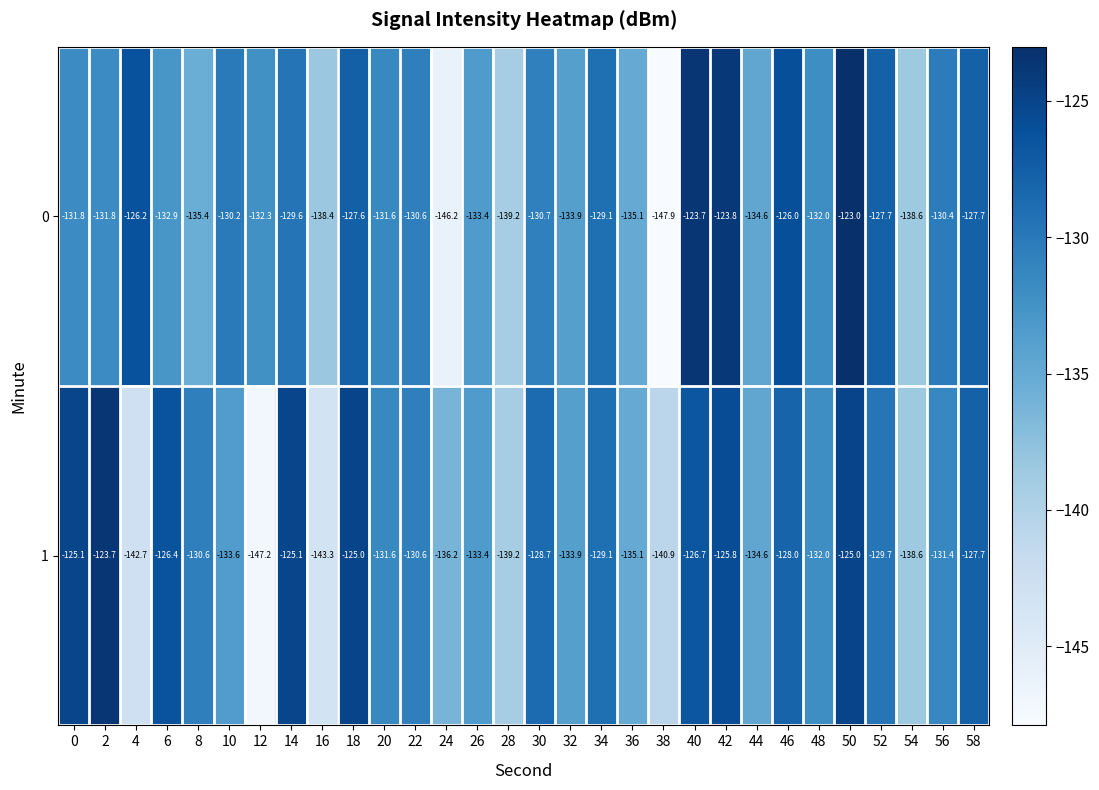

What is the difference between the highest and lowest values at 42?

2.0